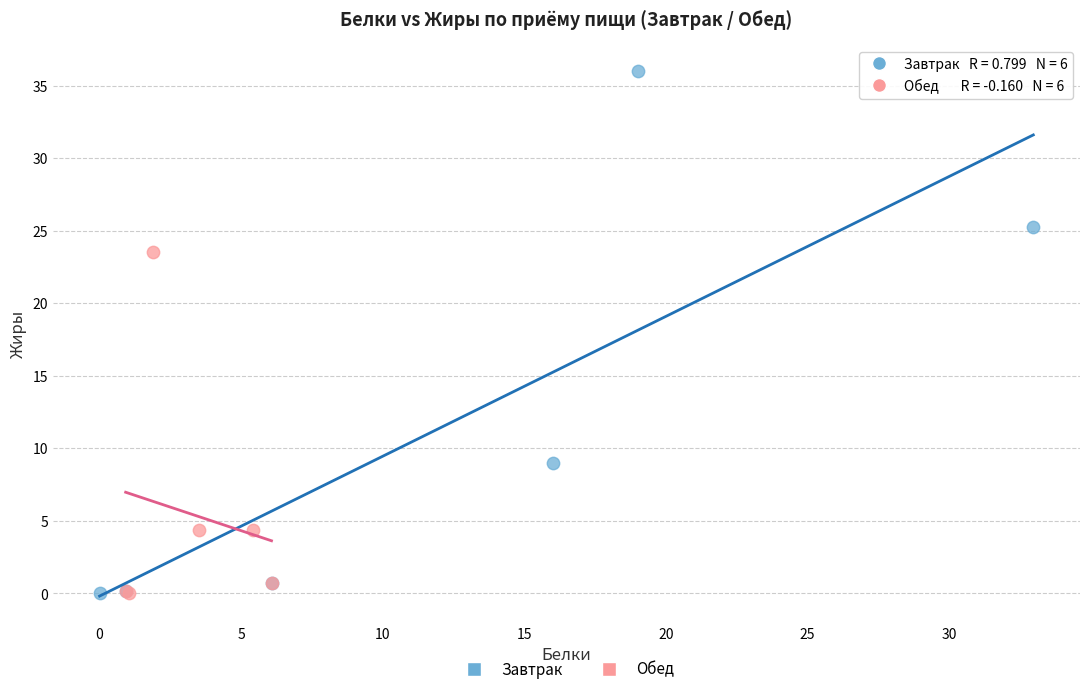

What are all the series names shown in the legend?

Завтрак, Обед